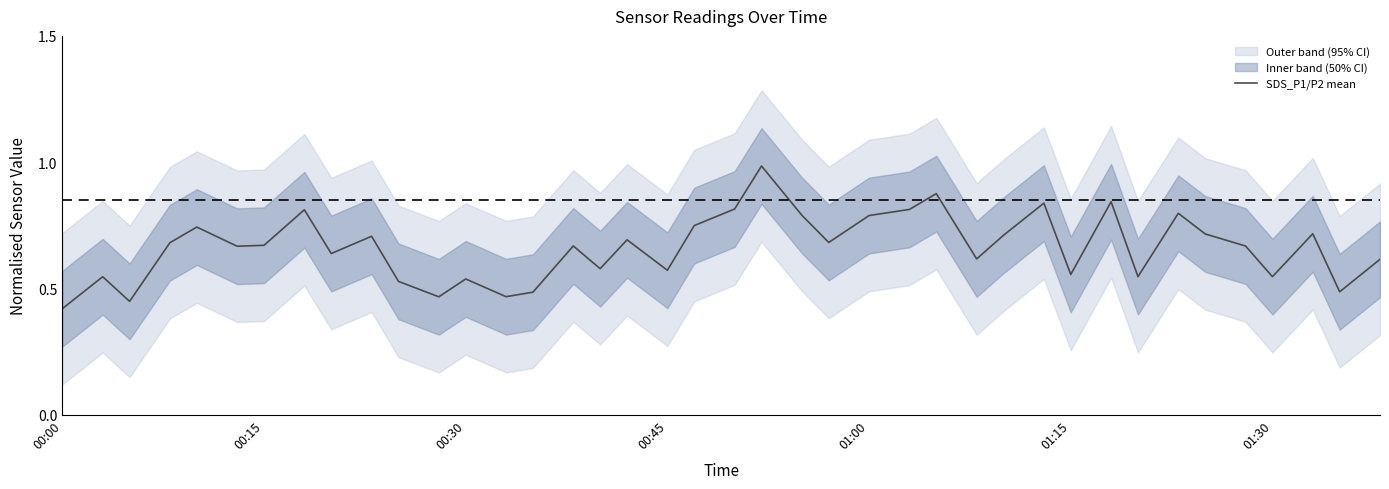

Reading left to right, extract all data points from this chart.

0.4	0.5	0.4	0.7	0.7	0.7	0.7	0.8	0.6	0.7	0.5	0.5	0.5	0.5	0.5	0.7	0.6	0.7	0.6	0.7	0.8	1.0	0.8	0.7	0.8	0.8	0.9	0.6	0.7	0.8	0.6	0.8	0.5	0.8	0.7	0.7	0.5	0.7	0.5	0.6